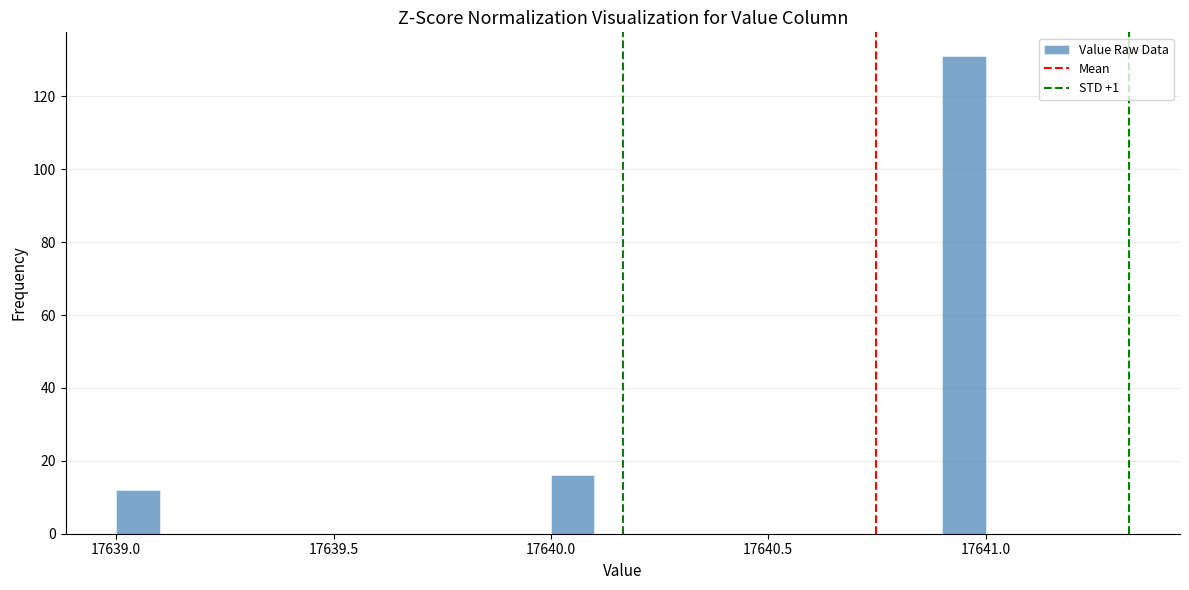

Read against the x-axis, roughly where is the centre of the tallest bar?

17640.95